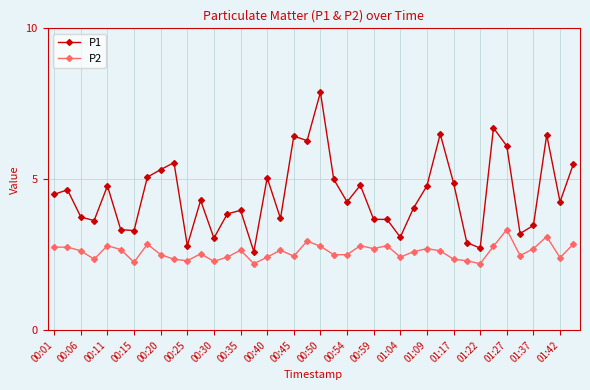

List the series in order of their overall mean, highest first.

P1, P2